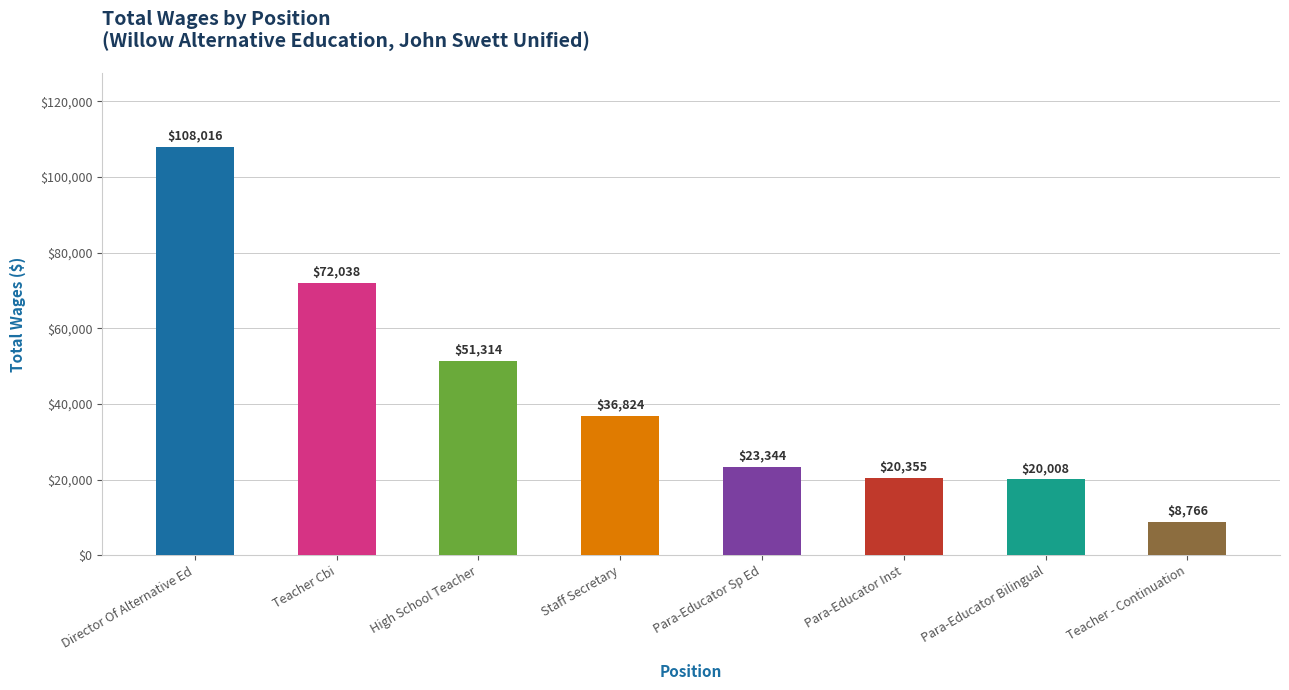

How many series are shown in this chart?

1